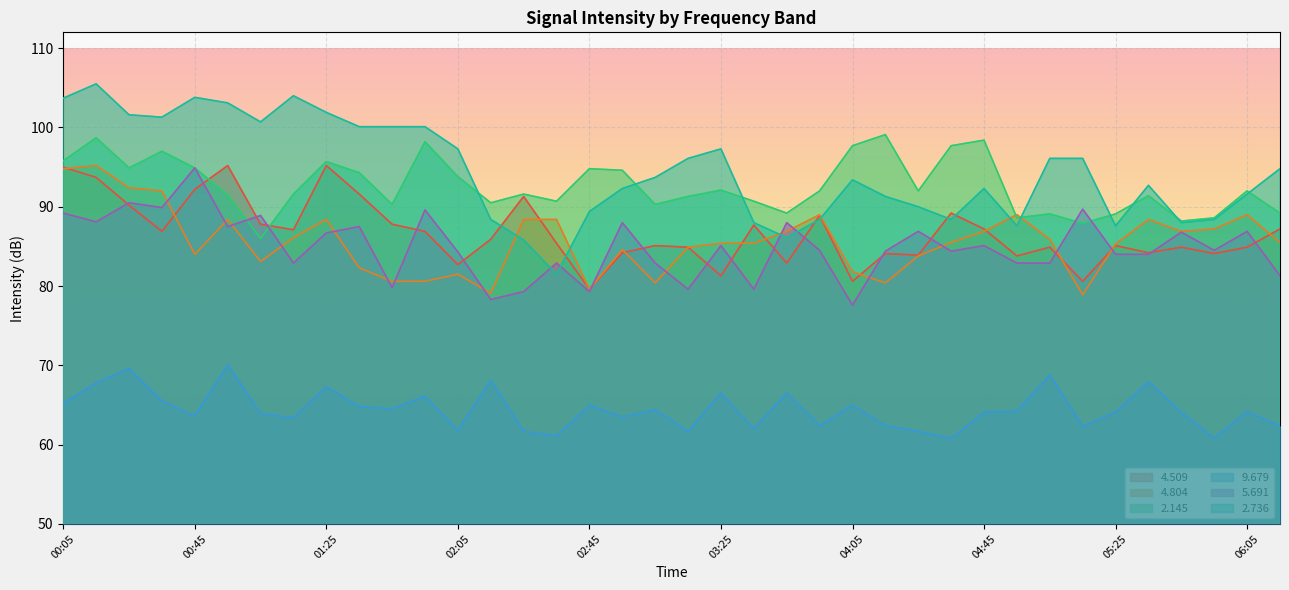

Which series ends up on top after the final intersection of   2.736 and   4.804?

  2.736